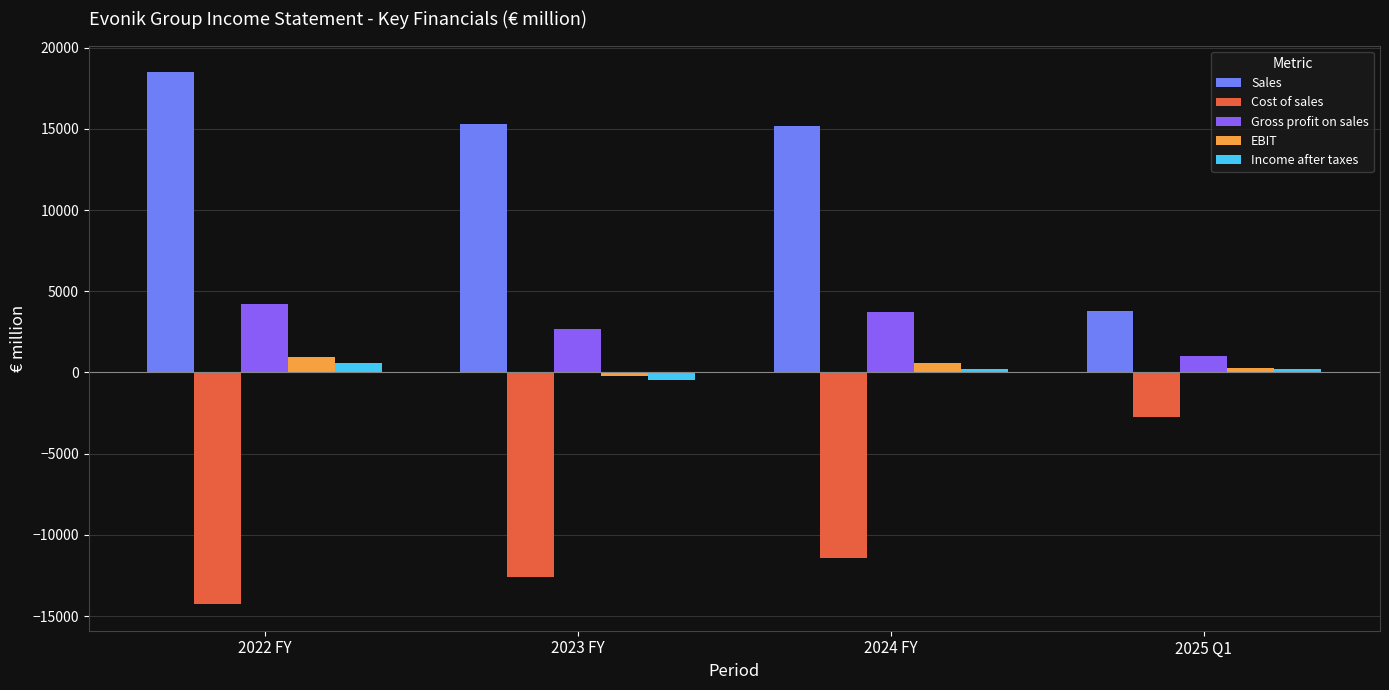

What is the label of the 3rd bar from the left?

2024 FY